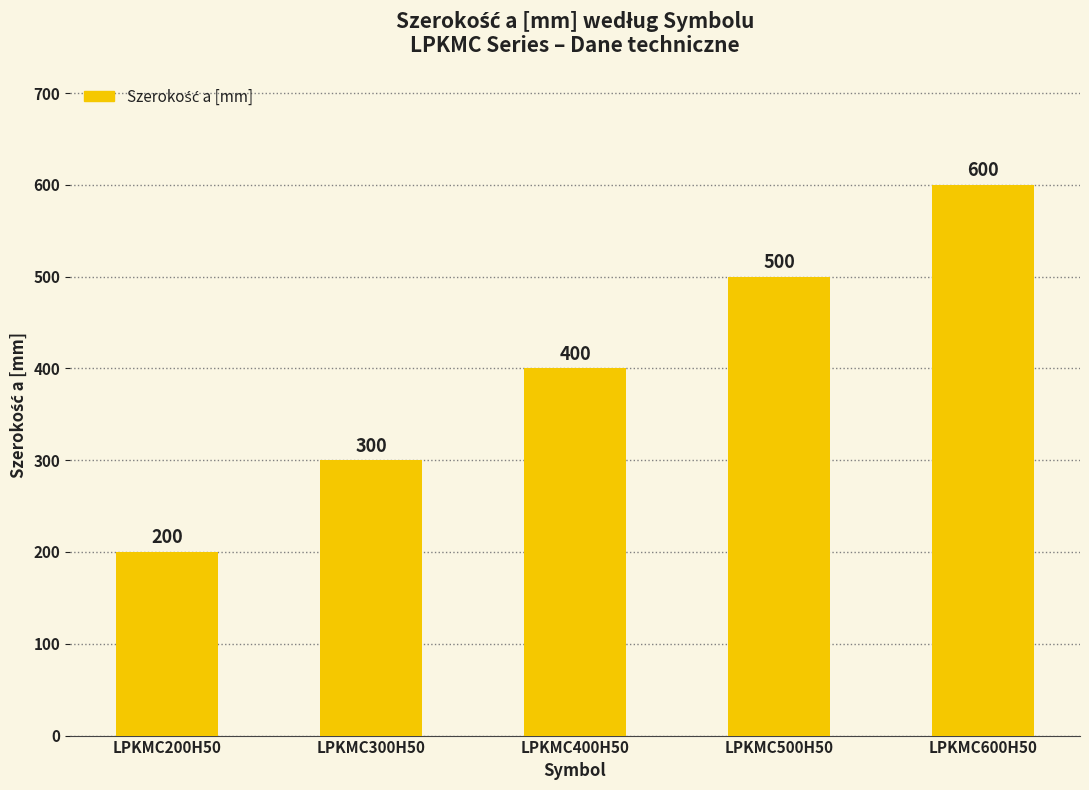

Reading left to right, transcribe all the data shown in this chart.

LPKMC200H50=200	LPKMC300H50=300	LPKMC400H50=400	LPKMC500H50=500	LPKMC600H50=600